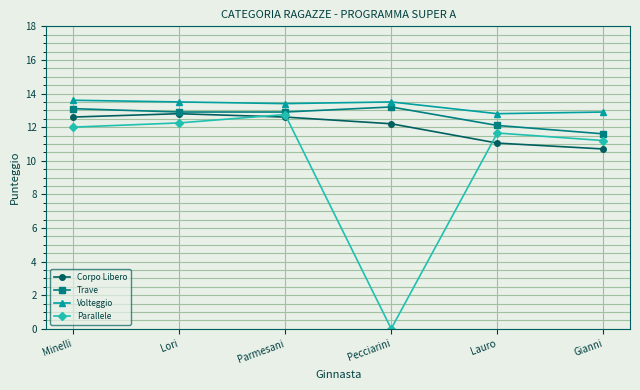

Where is Parallele nearest to the value 6?

Gianni